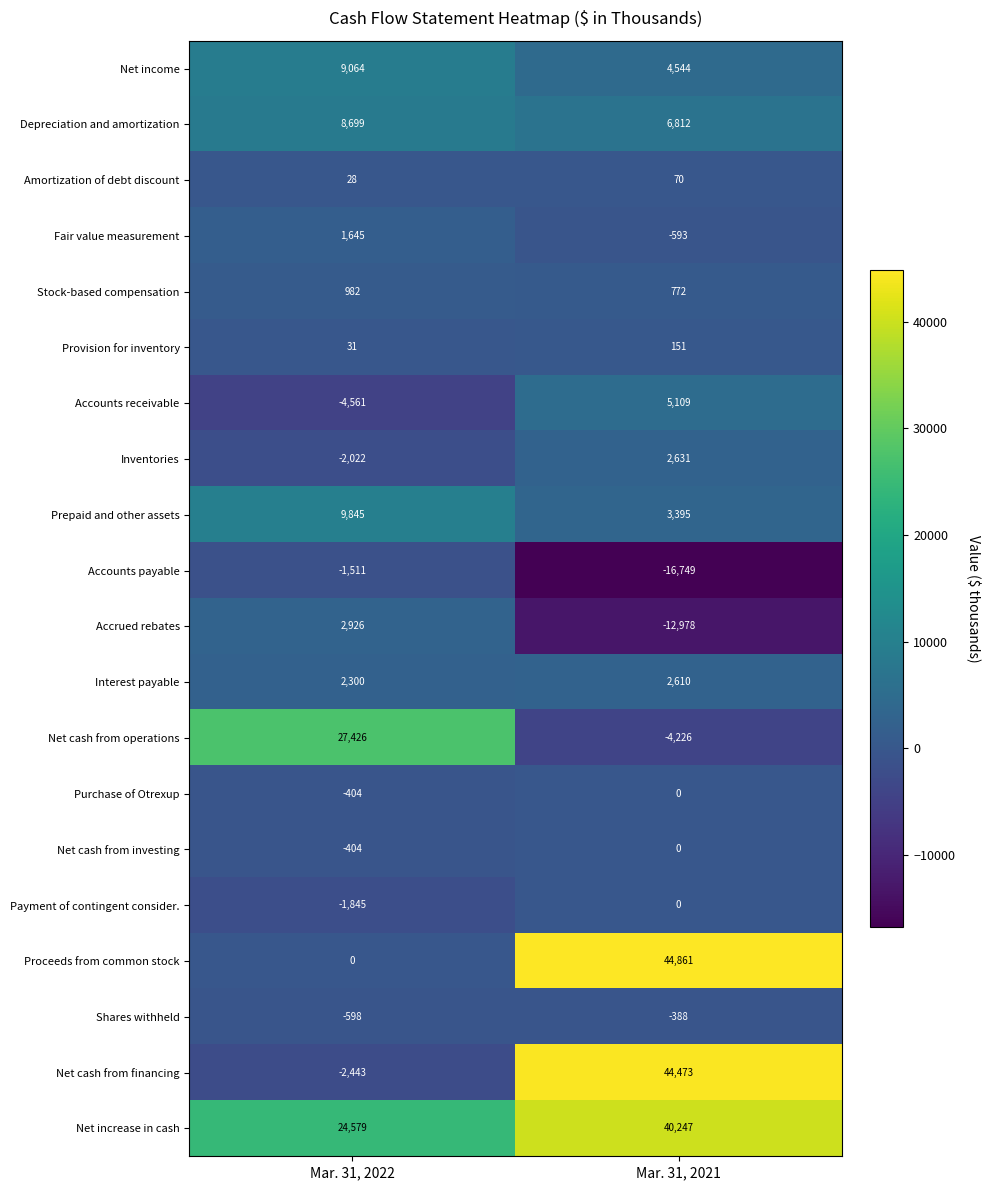

Rank the categories by Accounts receivable value from lowest to highest.

Mar. 31, 2022, Mar. 31, 2021